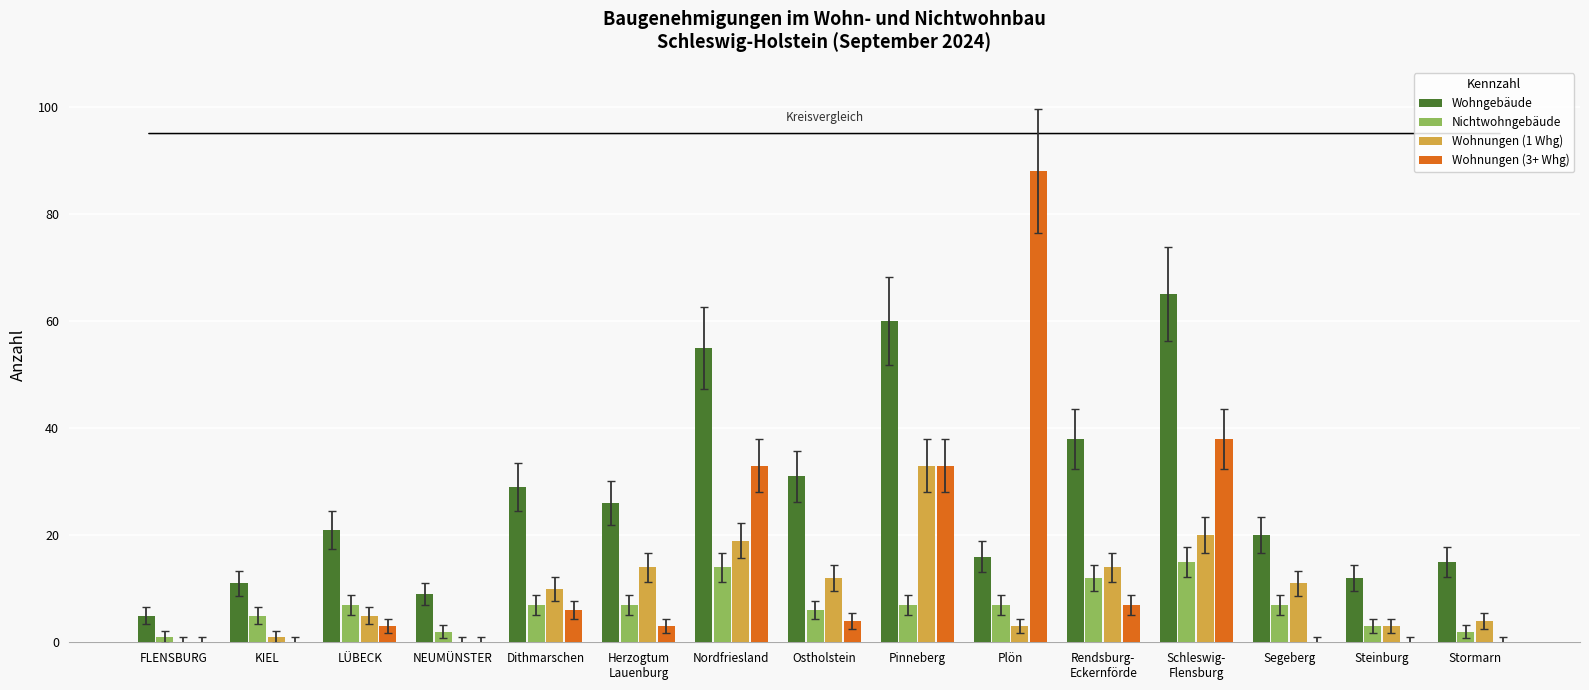

Does the chart contain stacked bars?

No